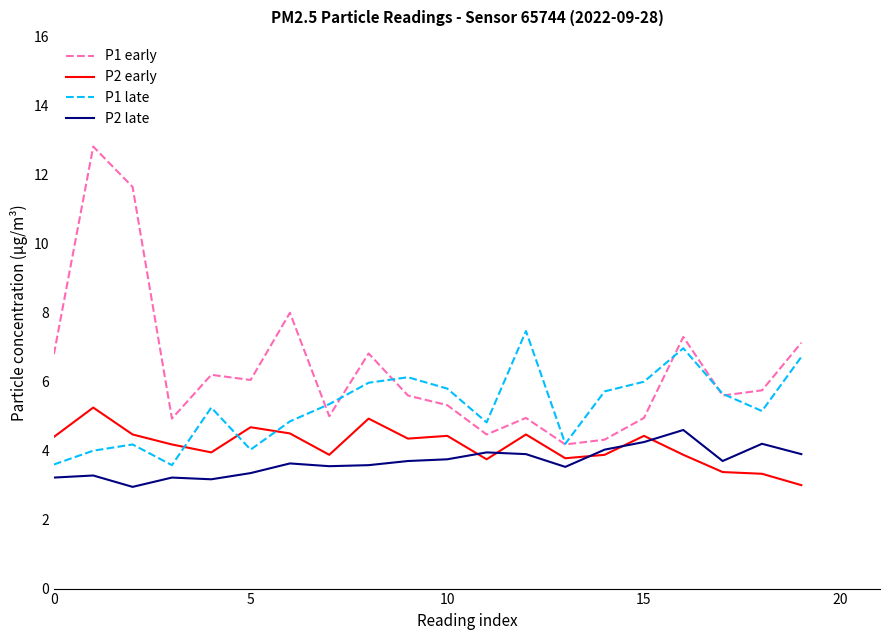

Which series ends up on top after the final intersection of P2 late and P2 early?

P2 late